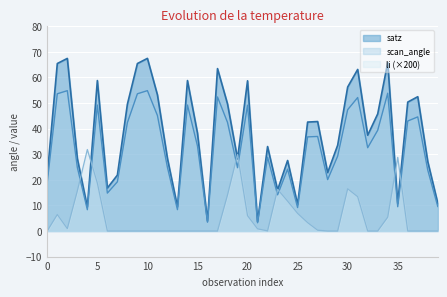

Which series ends up on top after the final intersection of scan_angle and li (×200)?

scan_angle